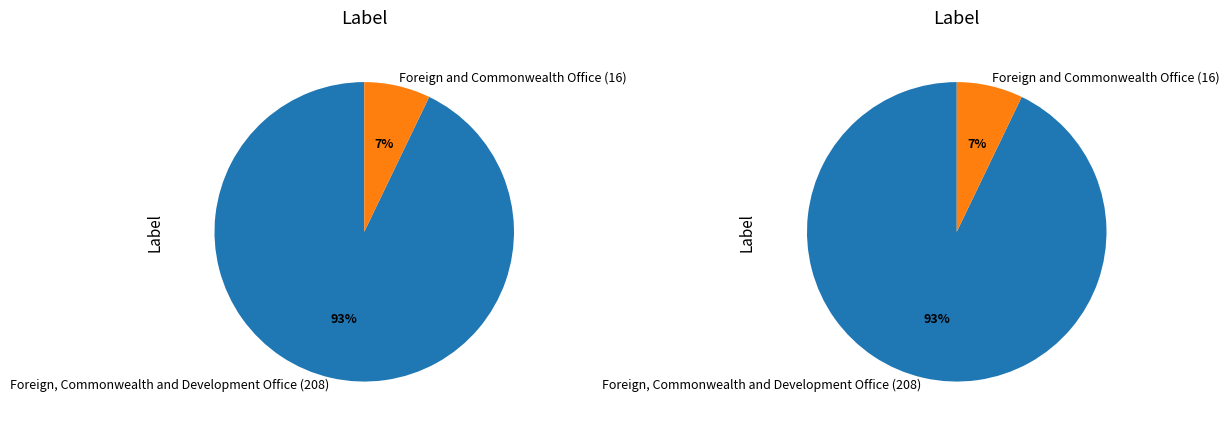

To the nearest percent, what is the difference between the largest and smallest slice percentages?

86%